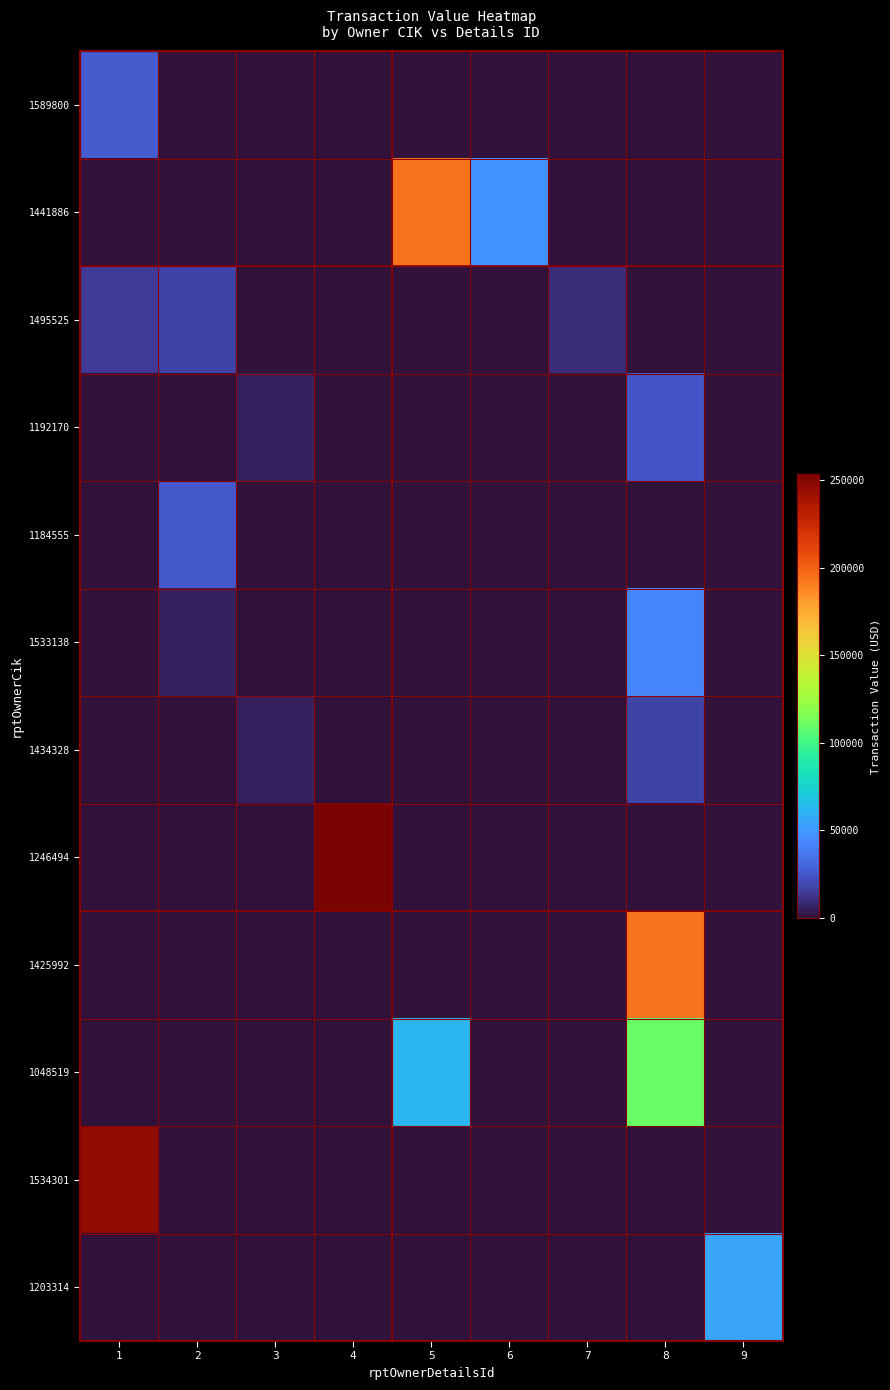

How many series are shown in this chart?

12